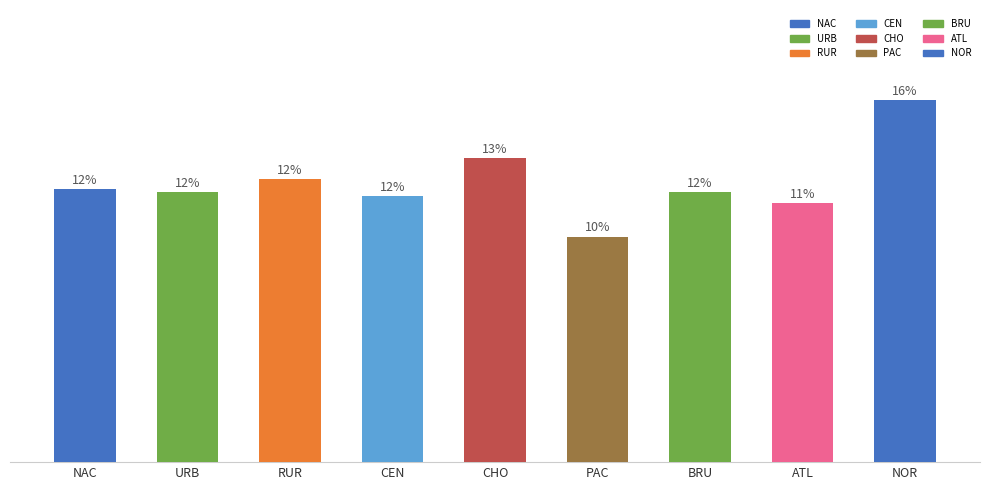

How many values are between 0 and 1?

9